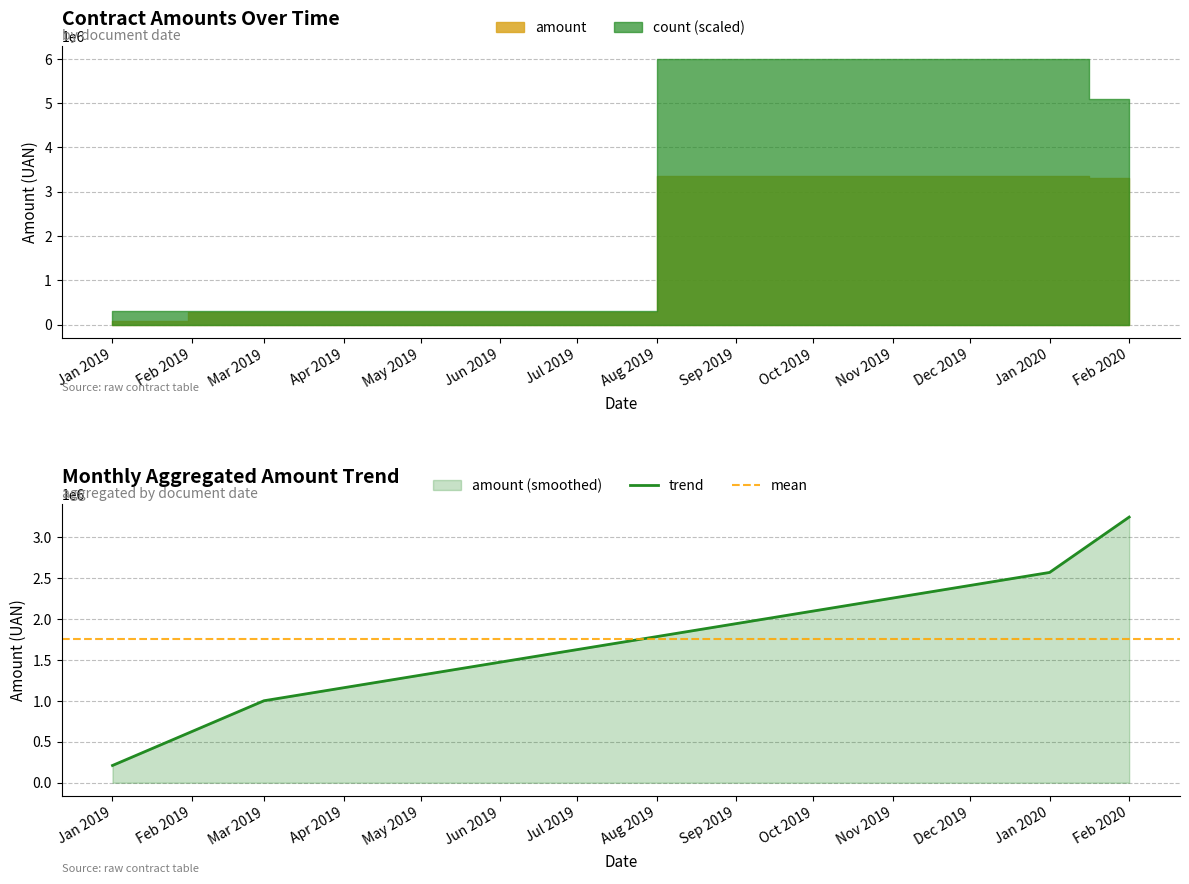

Between 6 and 24, which series saw the biggest shift?

amount